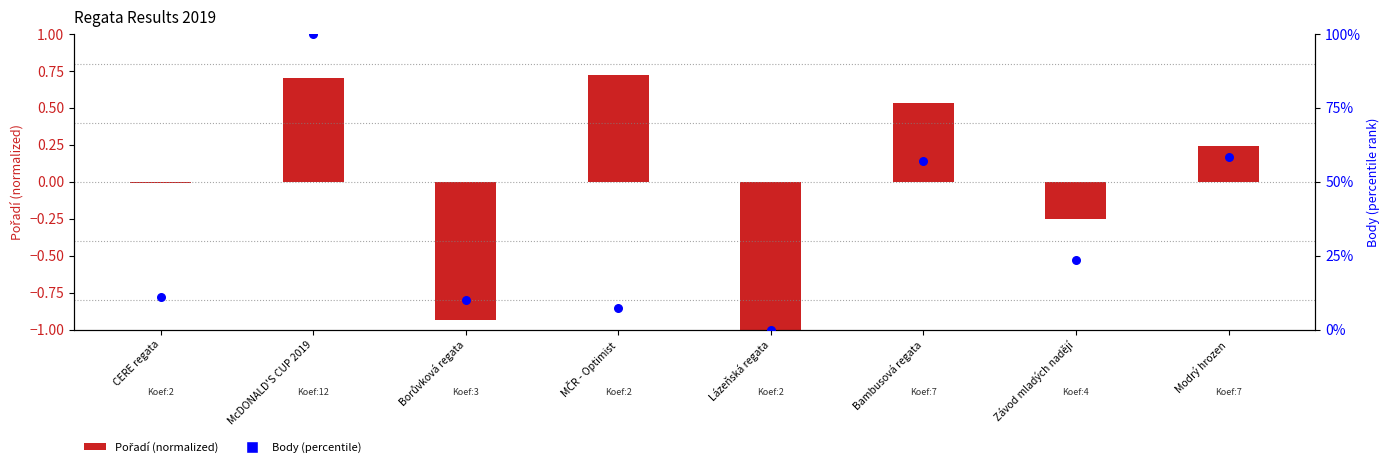

Which series has the largest total across all categories?

Body (percentile)